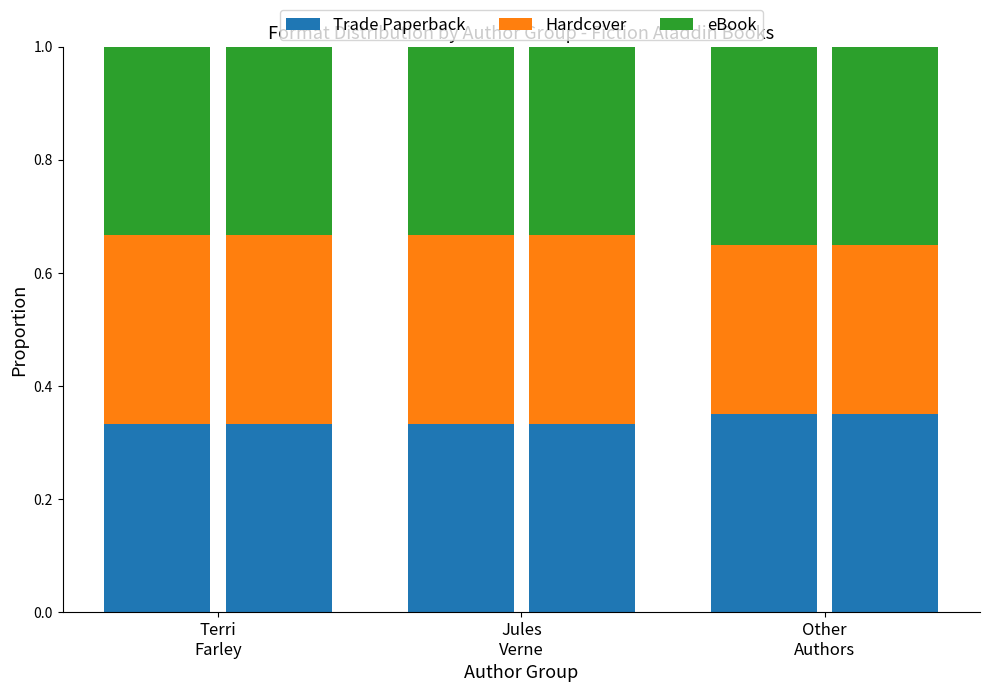

Reading right to left, list all the values displayed in this chart.

Trade Paperback: Other
Authors=0.3	Jules
Verne=0.3	Terri
Farley=0.3
Hardcover: Other
Authors=0.3	Jules
Verne=0.3	Terri
Farley=0.3
eBook: Other
Authors=0.3	Jules
Verne=0.3	Terri
Farley=0.3